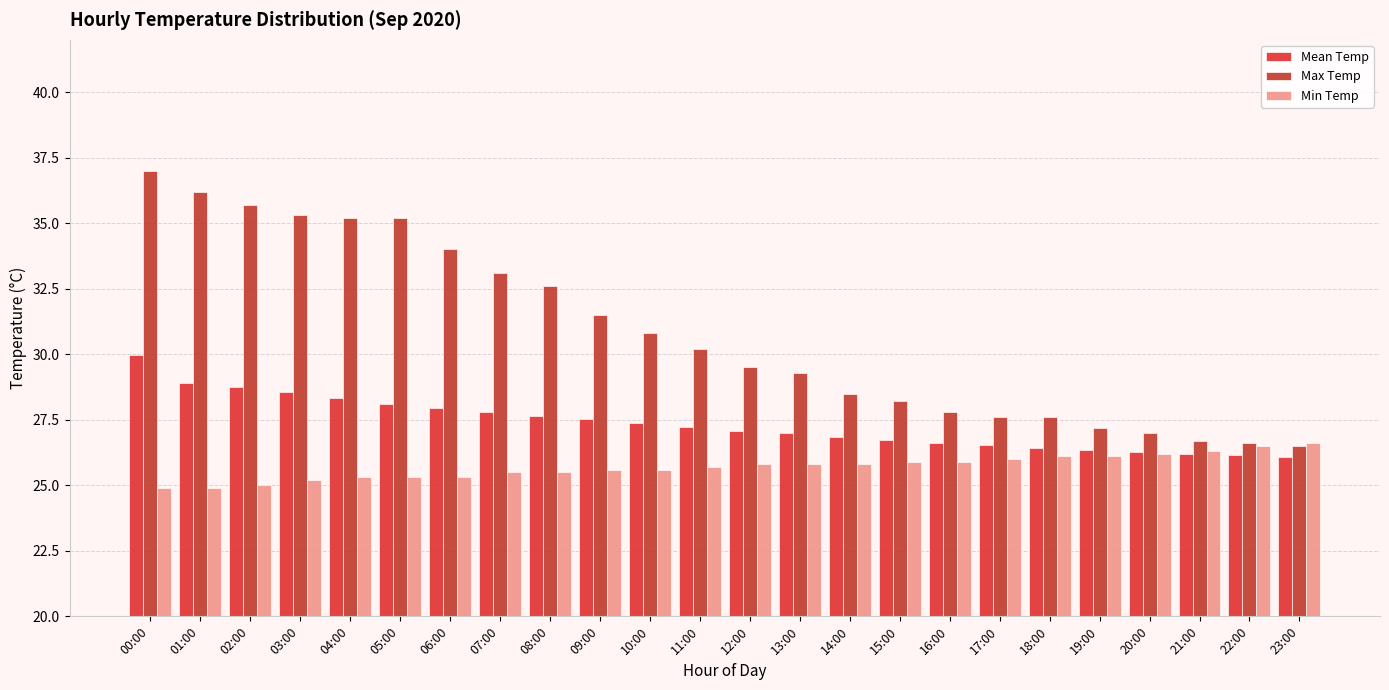

True or false: Max Temp has a value of 59.1 at 05:00.

False